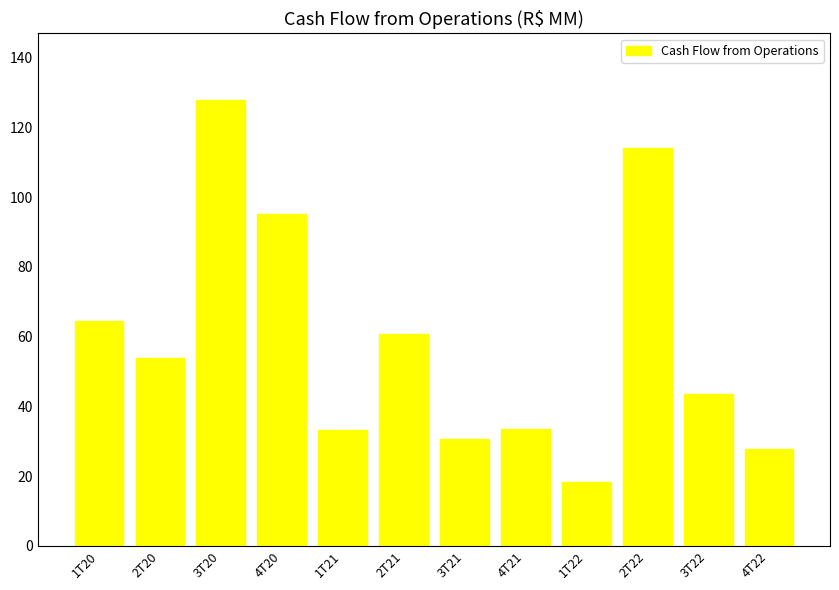

What position from the right is 2T20?

11